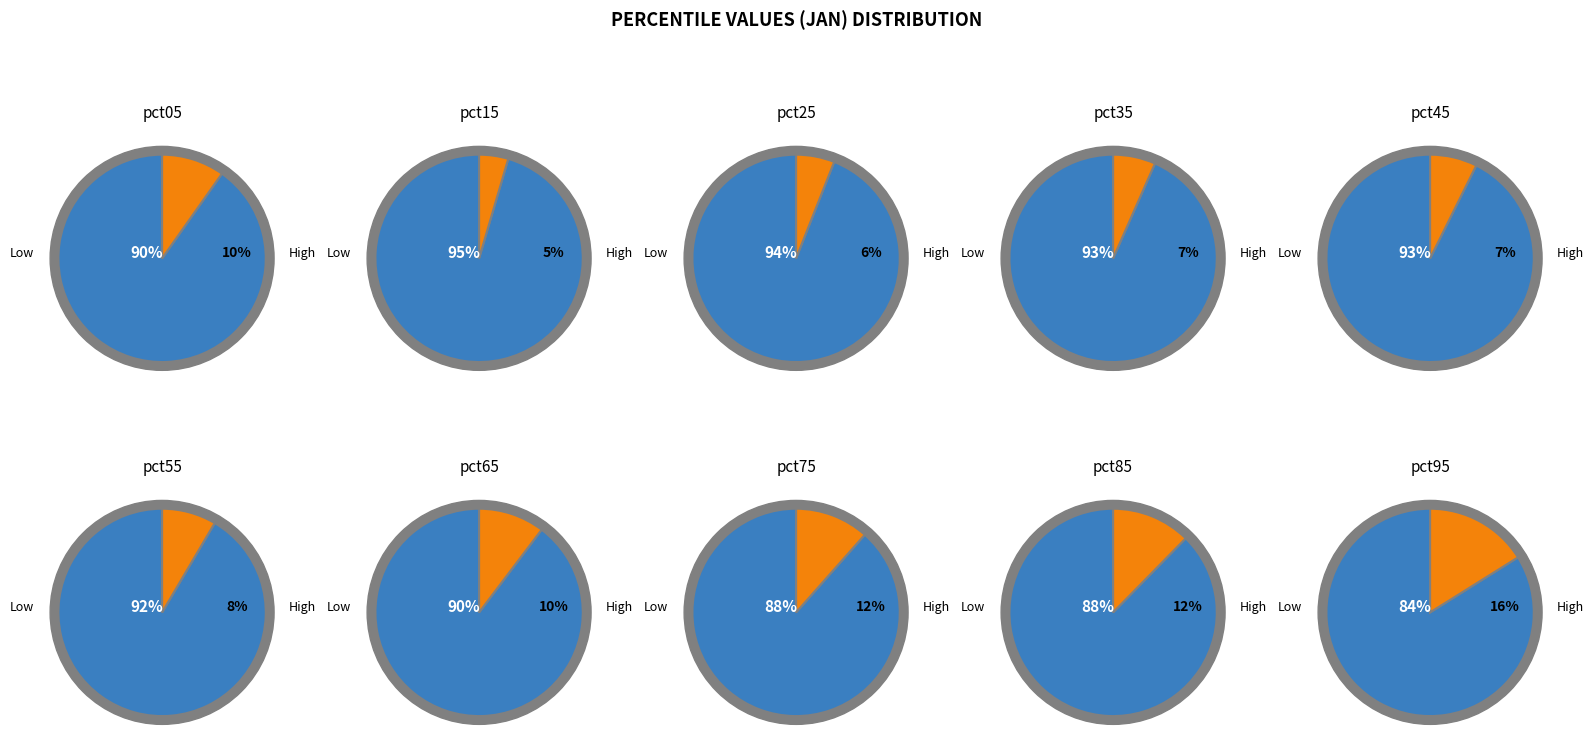

Combined, what portion of the pie is pct95 and pct55?

26.4%